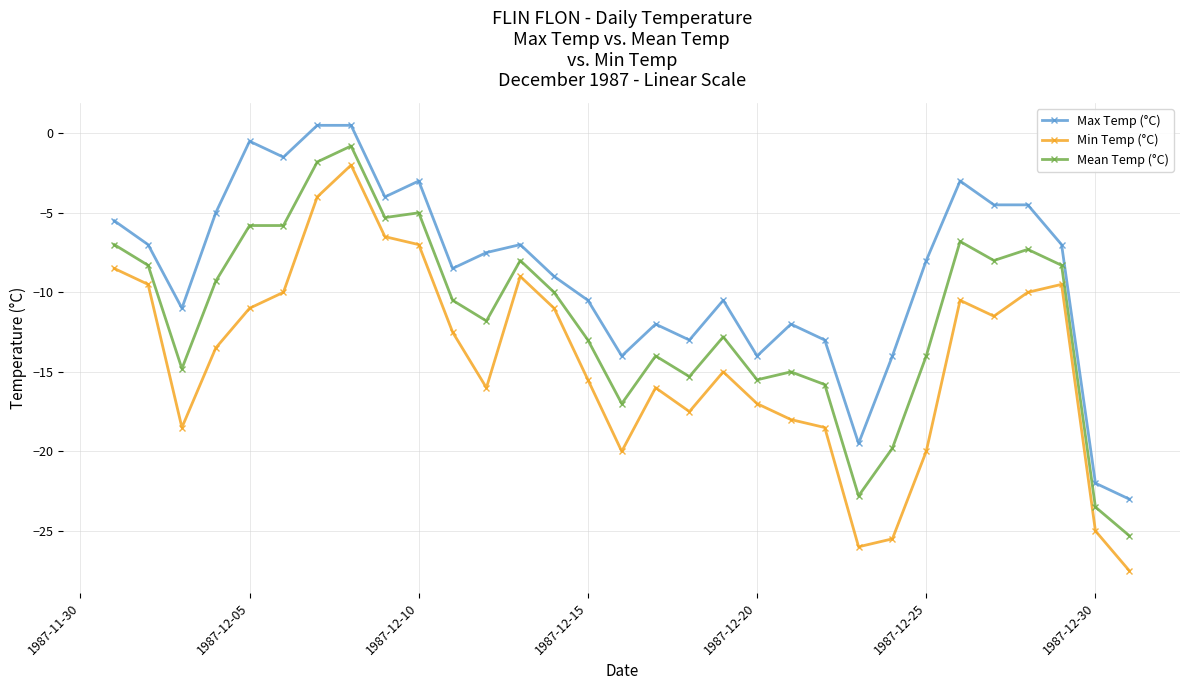

How many series are shown in this chart?

3